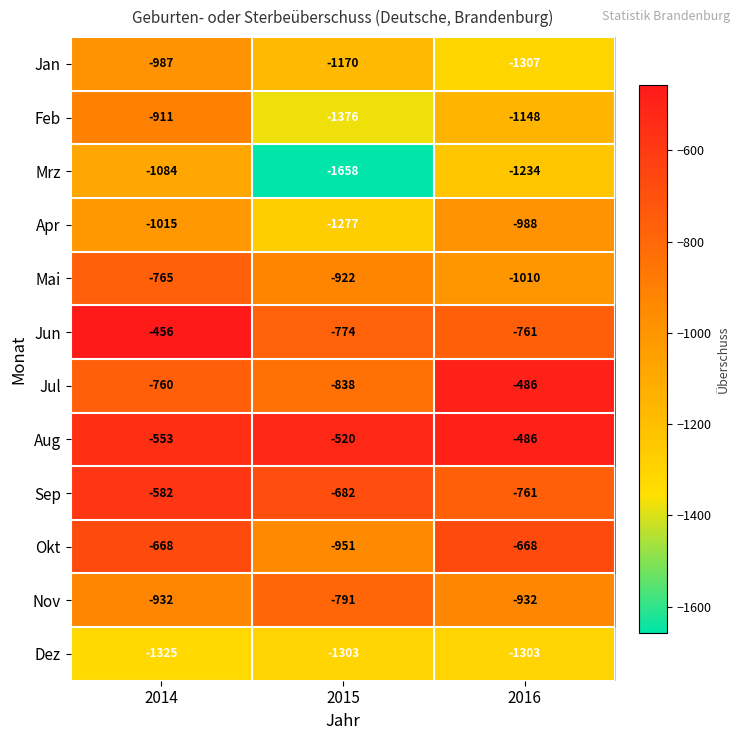

The Okt series shows -1058 at 2016. True or false?

False